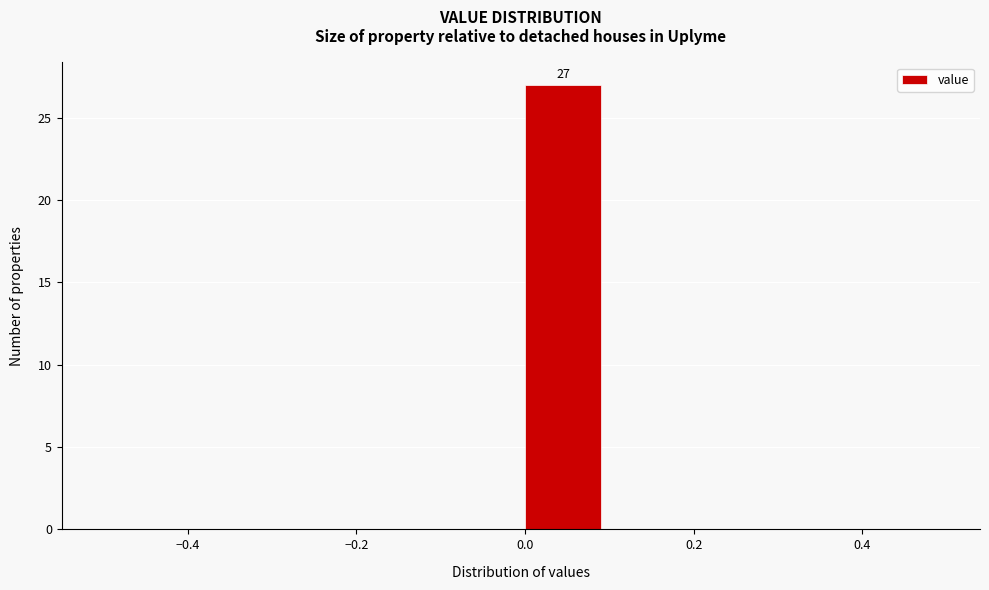

Which range on the x-axis has the tallest bar?

0.0 to 0.1